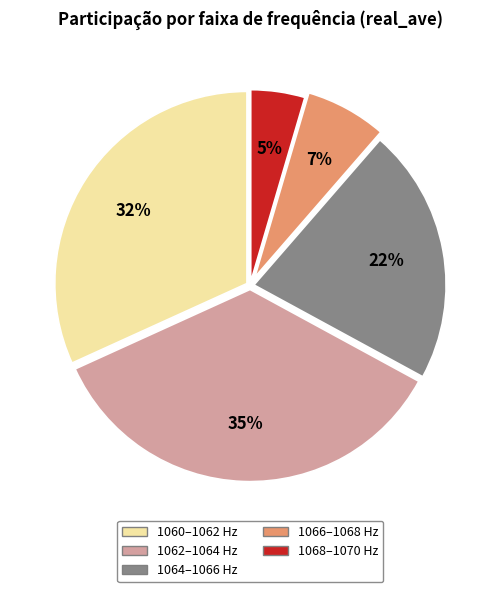

How many segments does this pie chart have?

5